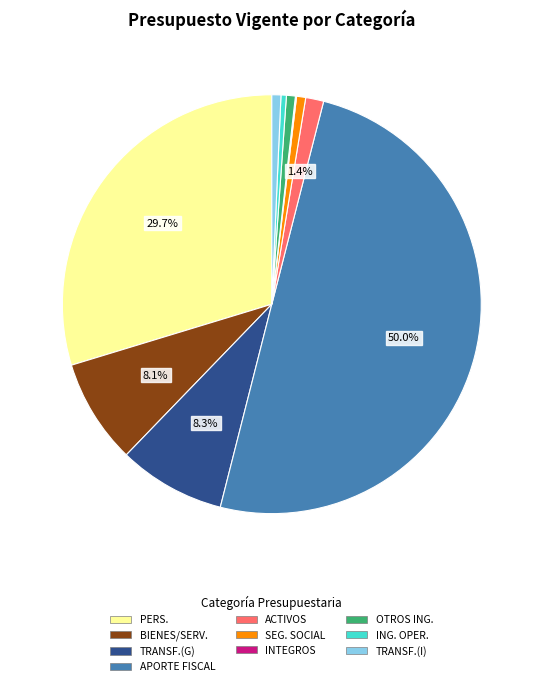

Which category has the smallest portion of the pie?

INTEGROS AL FISCO